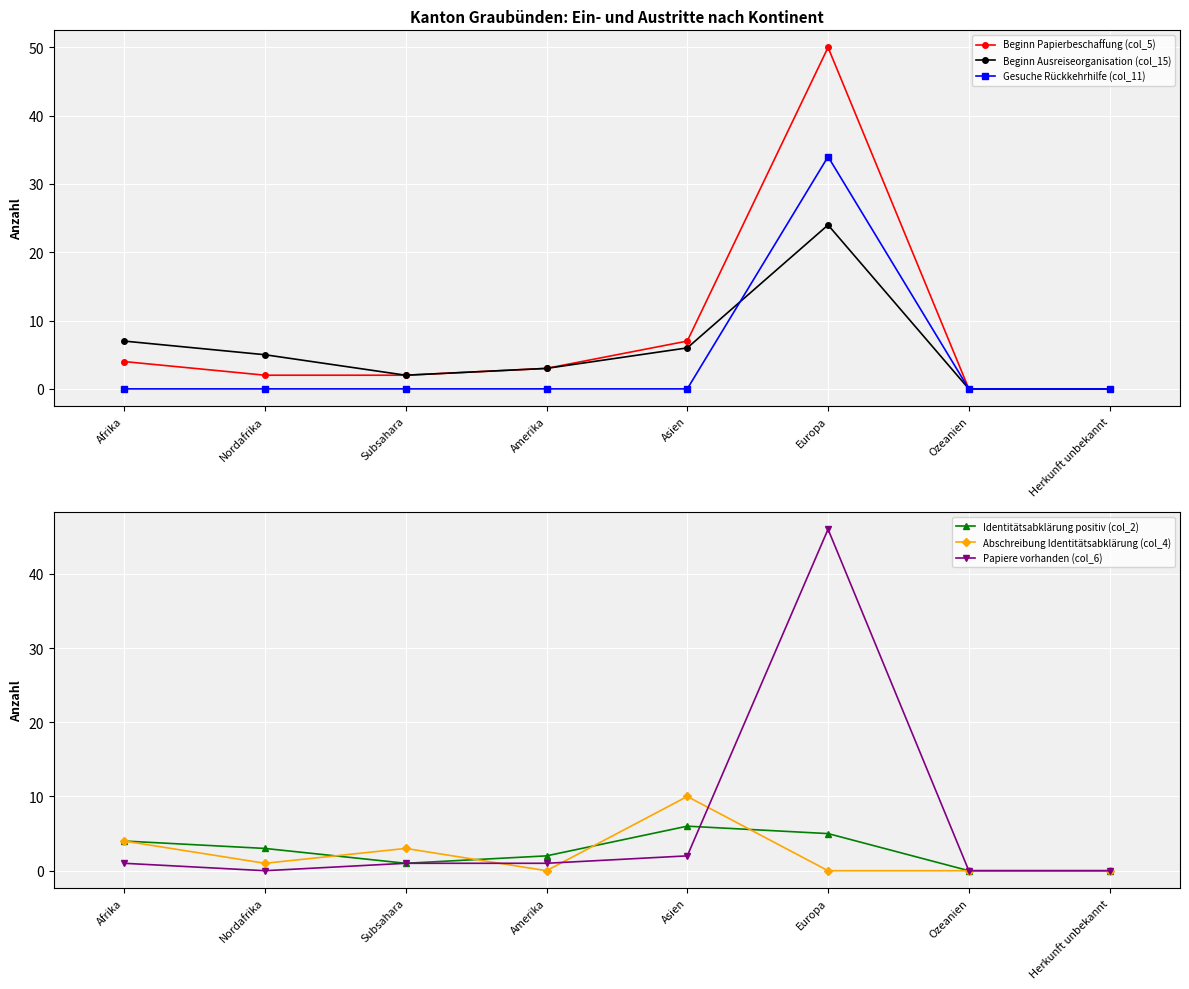

At which category is the sum across all series the highest?

Europa